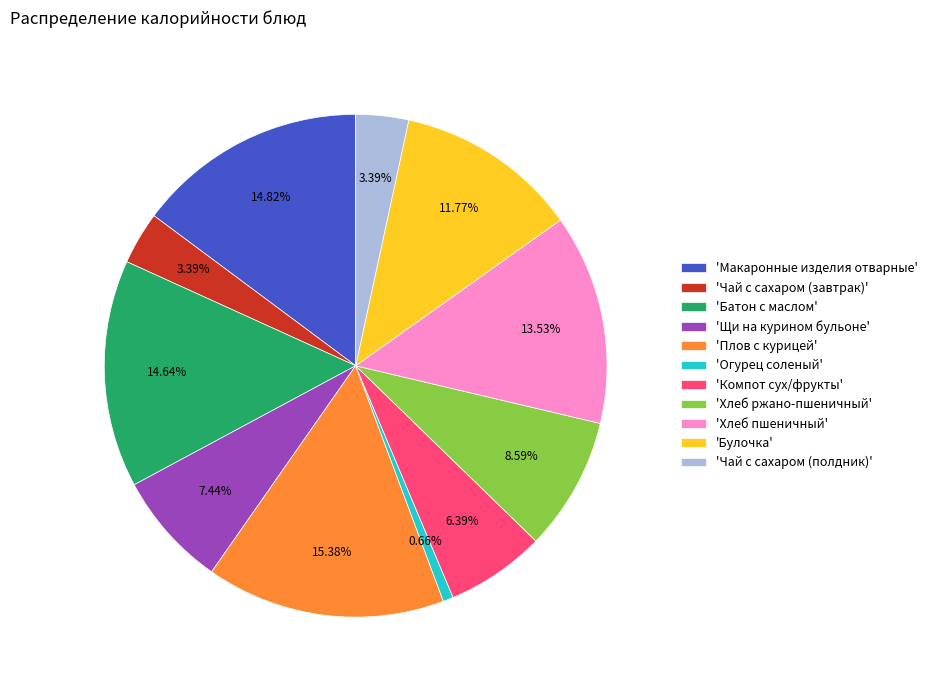

Does 'Чай с сахаром (завтрак)' account for over 50% of the chart?

No